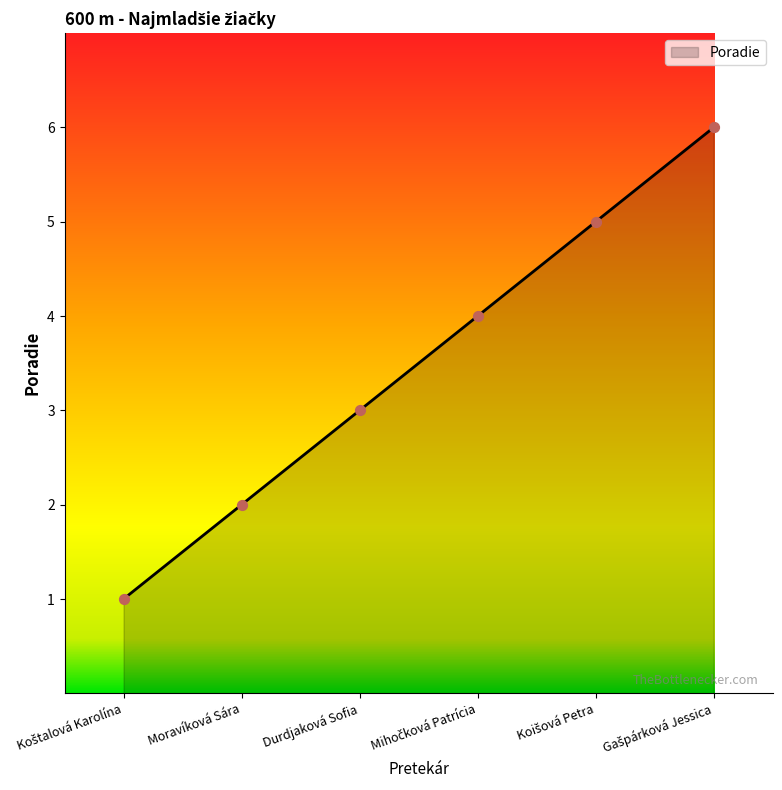

What is the ratio of the value at Moravíková Sára to the value at Durdjaková Sofia?

0.7